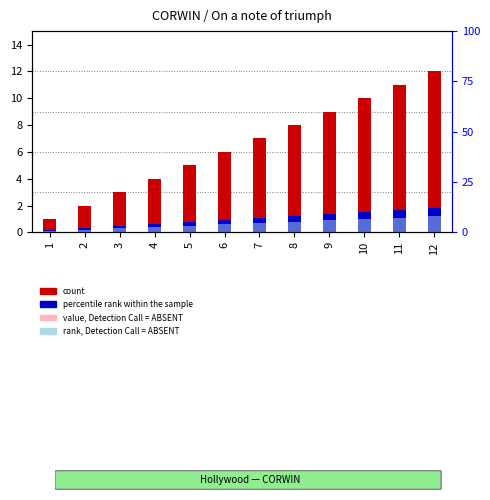

Is the value of count at 11 greater than the value of percentile rank within the sample at 1?

Yes